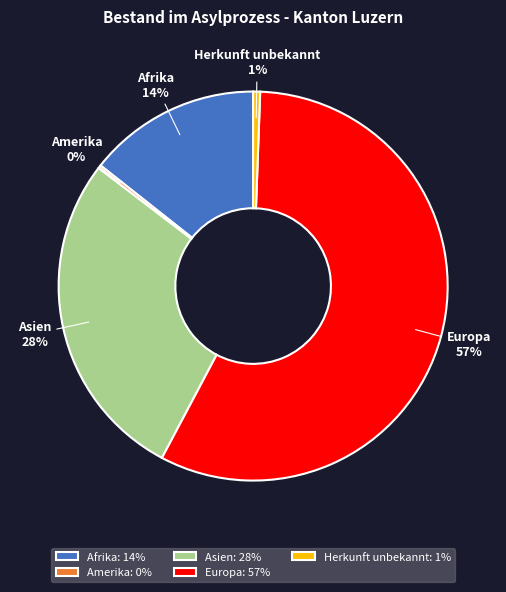

To the nearest percent, what is the average slice percentage?

20%